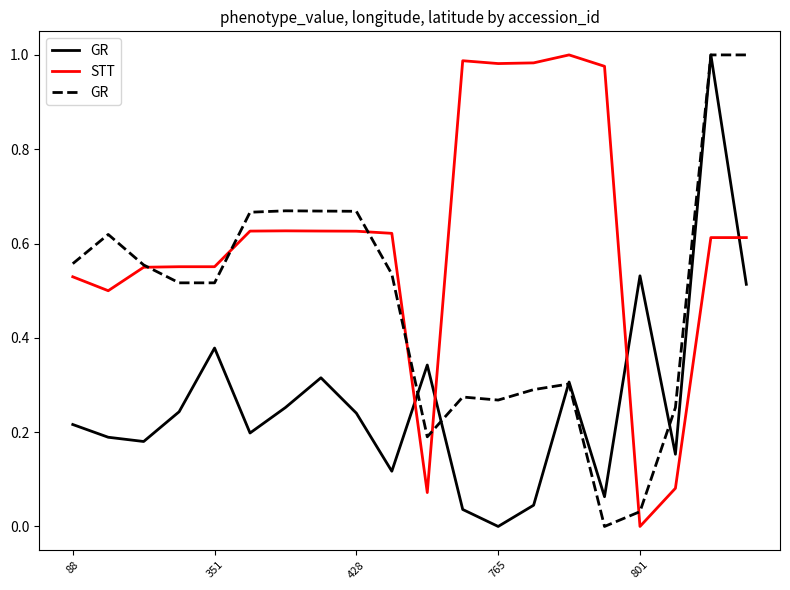

At which label does STT reach its minimum?

801